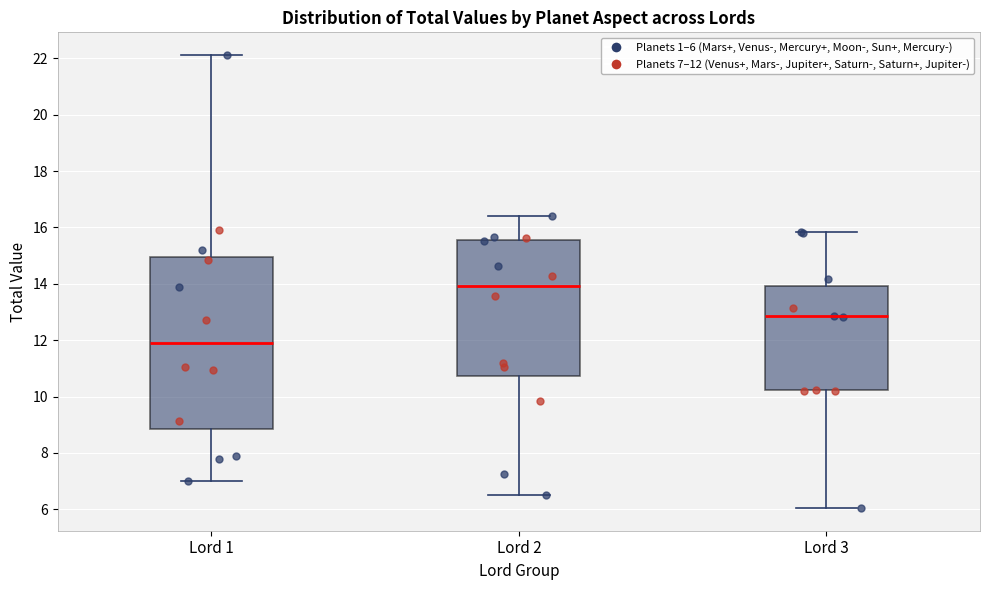

Which box is the tallest, from its lower edge to its upper edge?

Lord 1